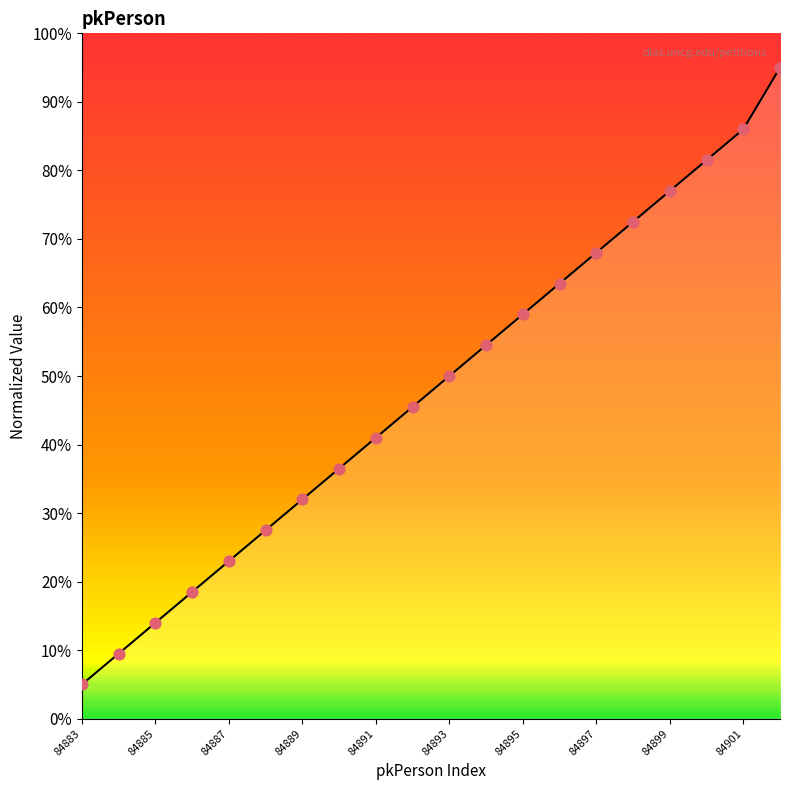

What is the difference between the maximum and minimum values?

90.0